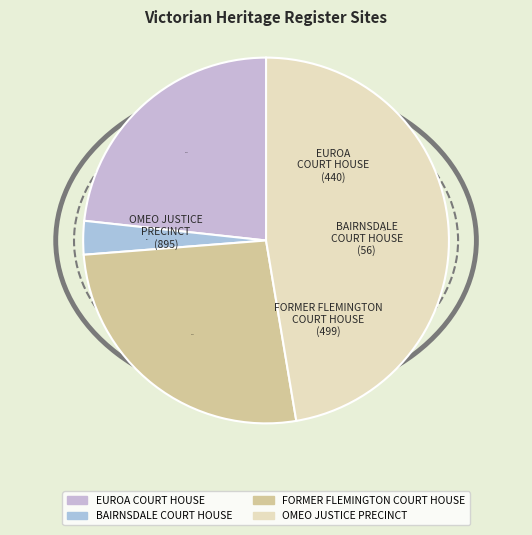

How many slices are in this pie chart?

4